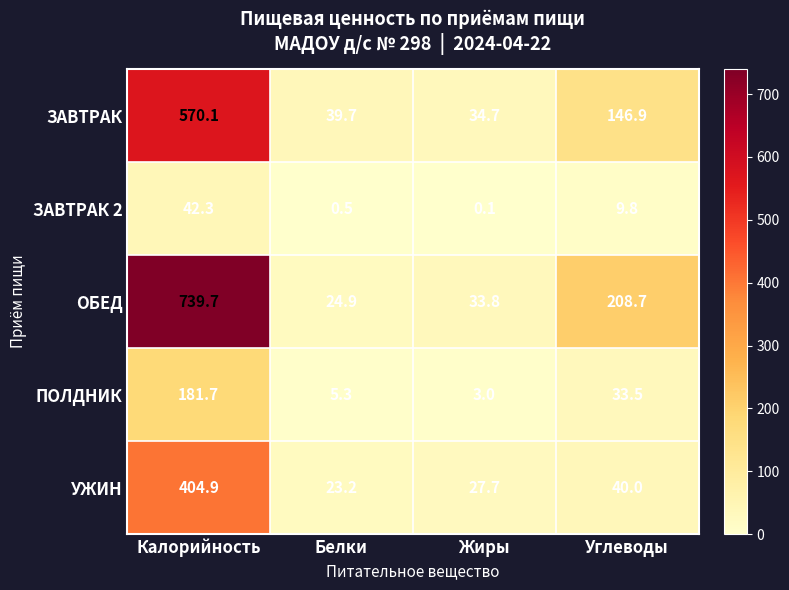

The value of ЗАВТРАК at Белки is 39.7. True or false?

True